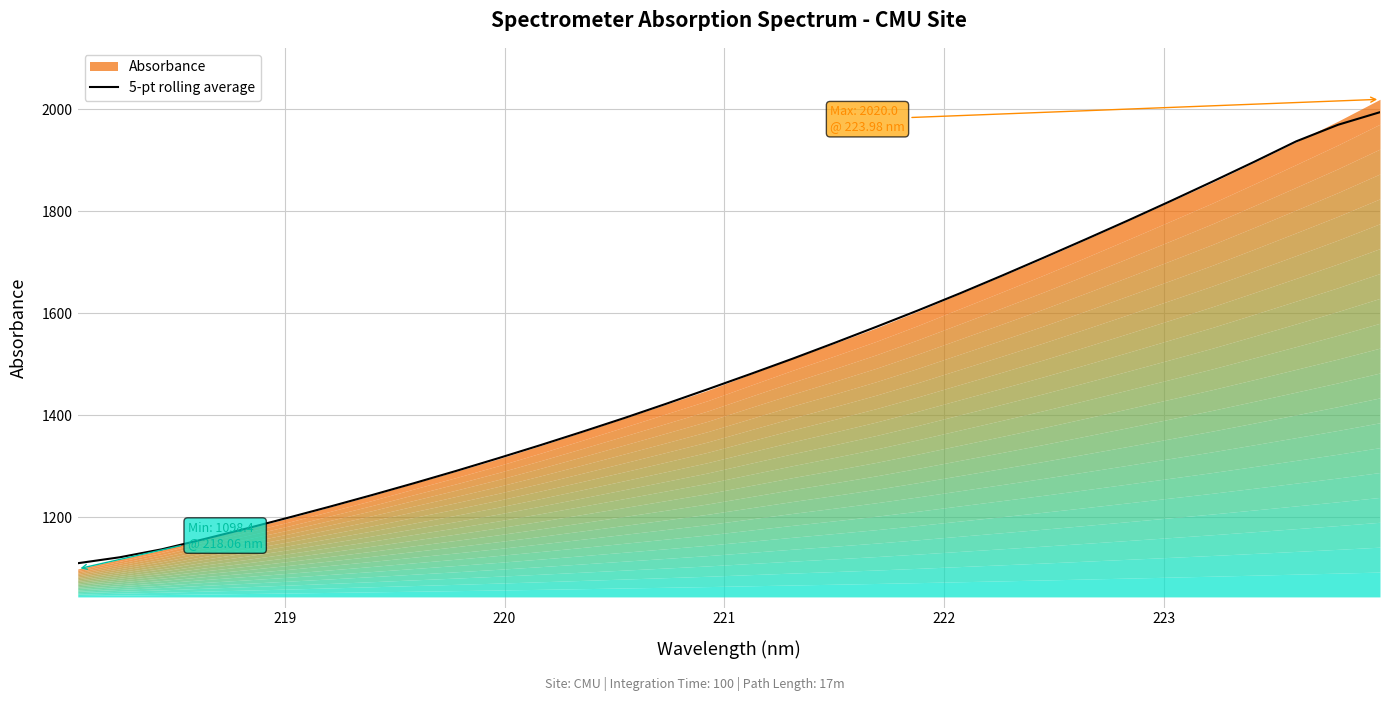

What is the maximum value for 5-pt rolling average?

1994.7